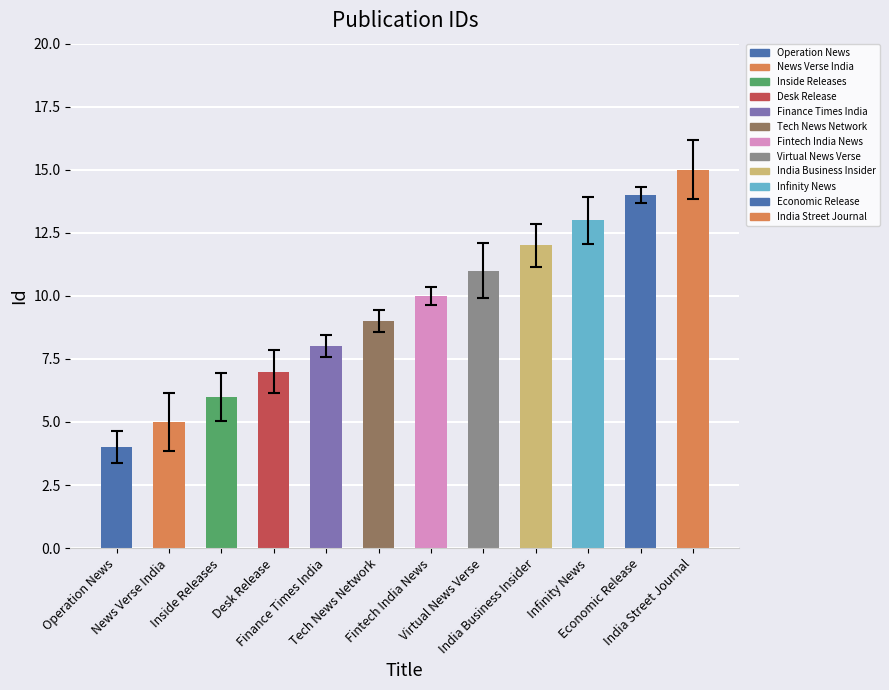

Reading right to left, transcribe all the data shown in this chart.

India Street Journal=15	Economic Release=14	Infinity News=13	India Business Insider=12	Virtual News Verse=11	Fintech India News=10	Tech News Network=9	Finance Times India=8	Desk Release=7	Inside Releases=6	News Verse India=5	Operation News=4